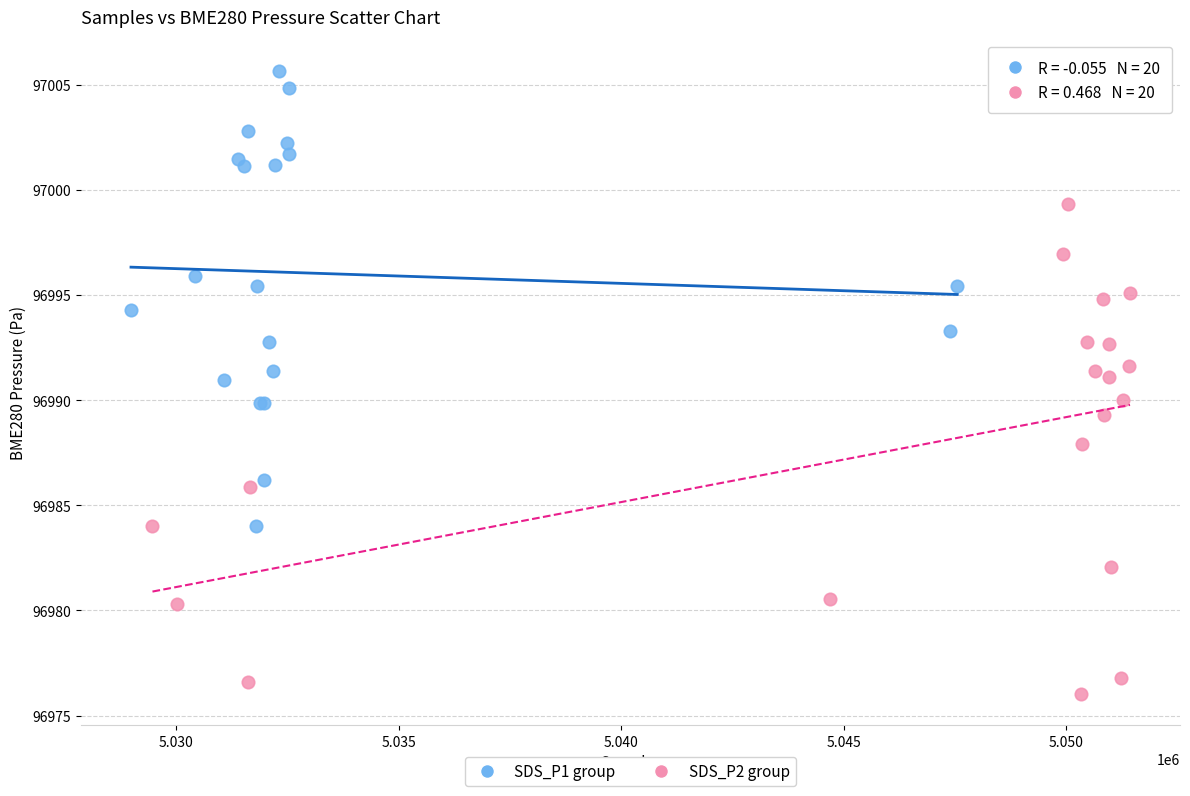

Which series reaches the maximum Y coordinate?

SDS_P1 group